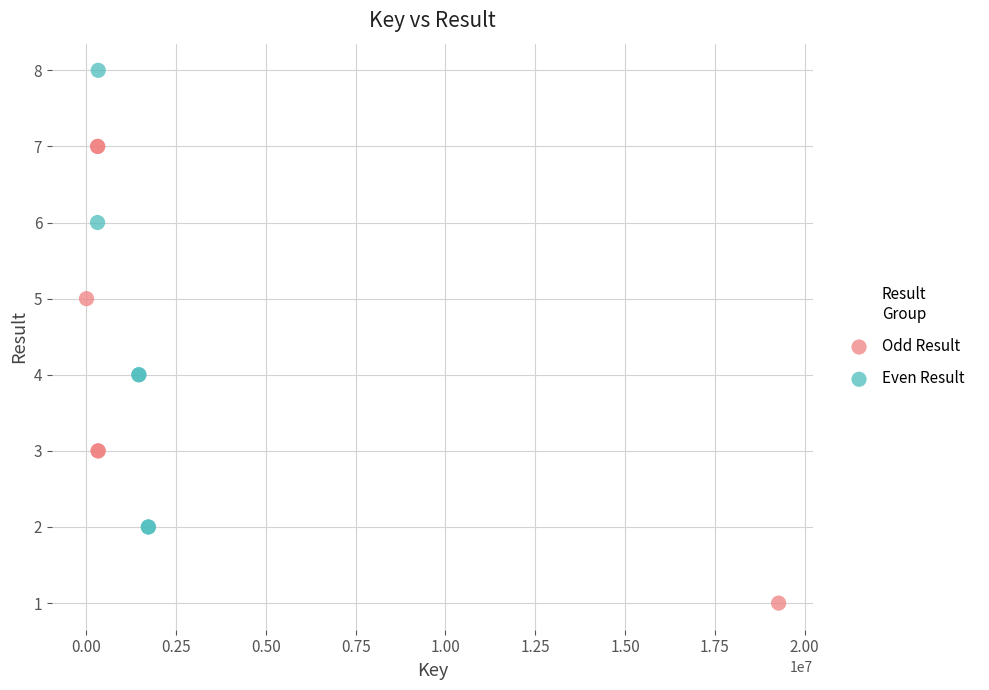

Which series contains the lowest Y value?

Odd Result